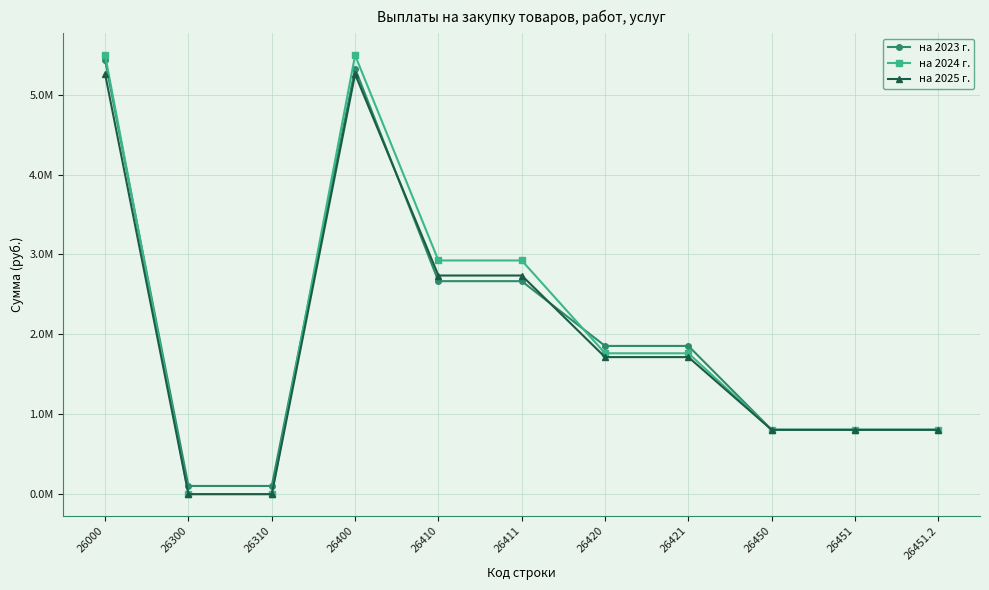

What is the label of the 11th point from the left?

26451.2